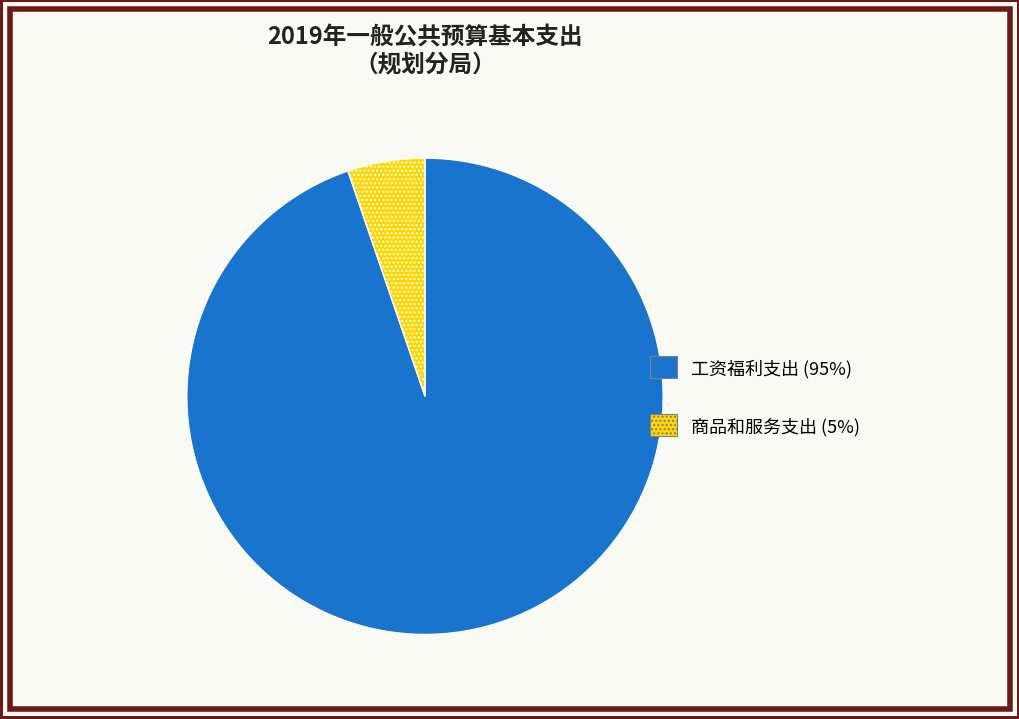

Which has a higher value, 商品和服务支出 or 工资福利支出?

工资福利支出